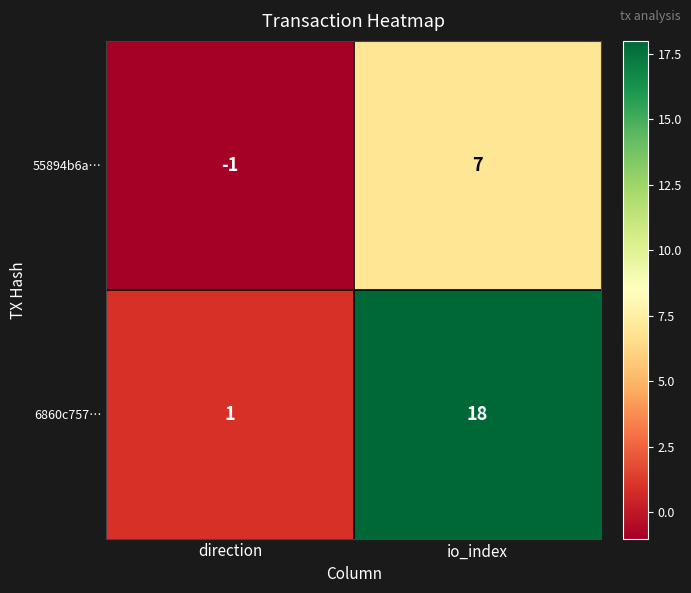

Is it true that 55894b6a… equals -2 at direction?

False